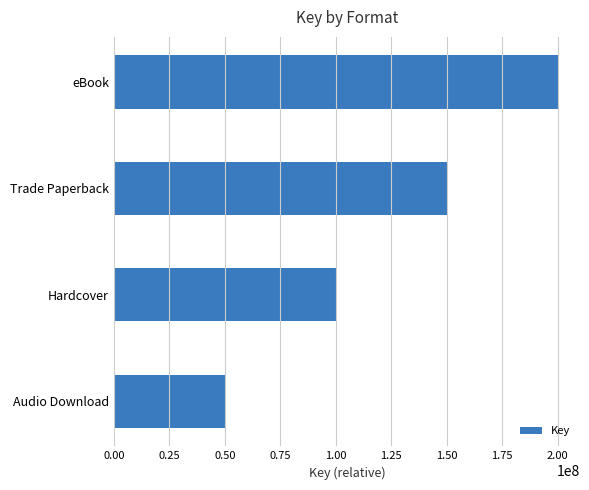

Is it true that the value at Hardcover is 65205190?

False